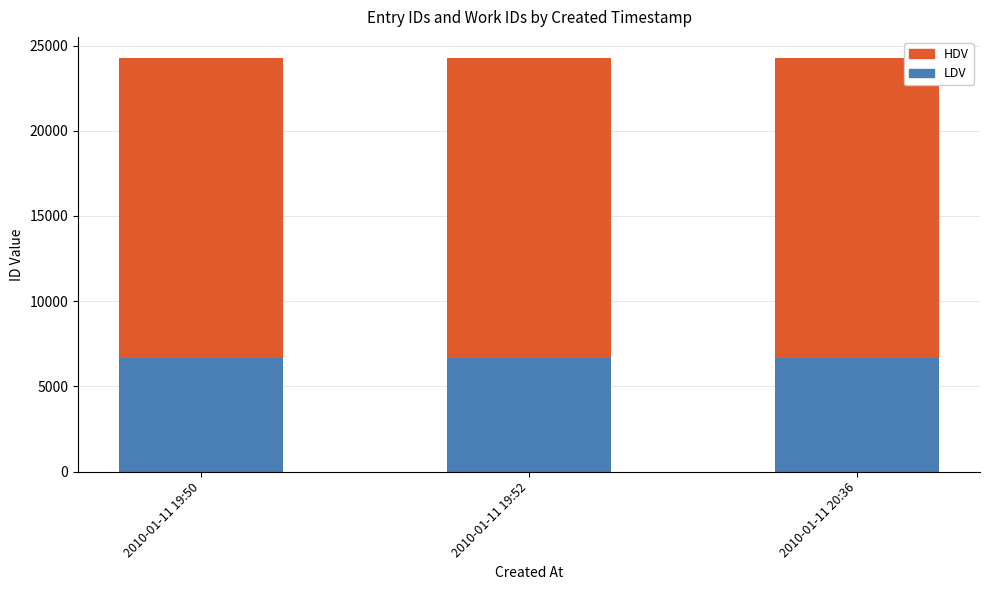

What is the maximum value for LDV?

6660